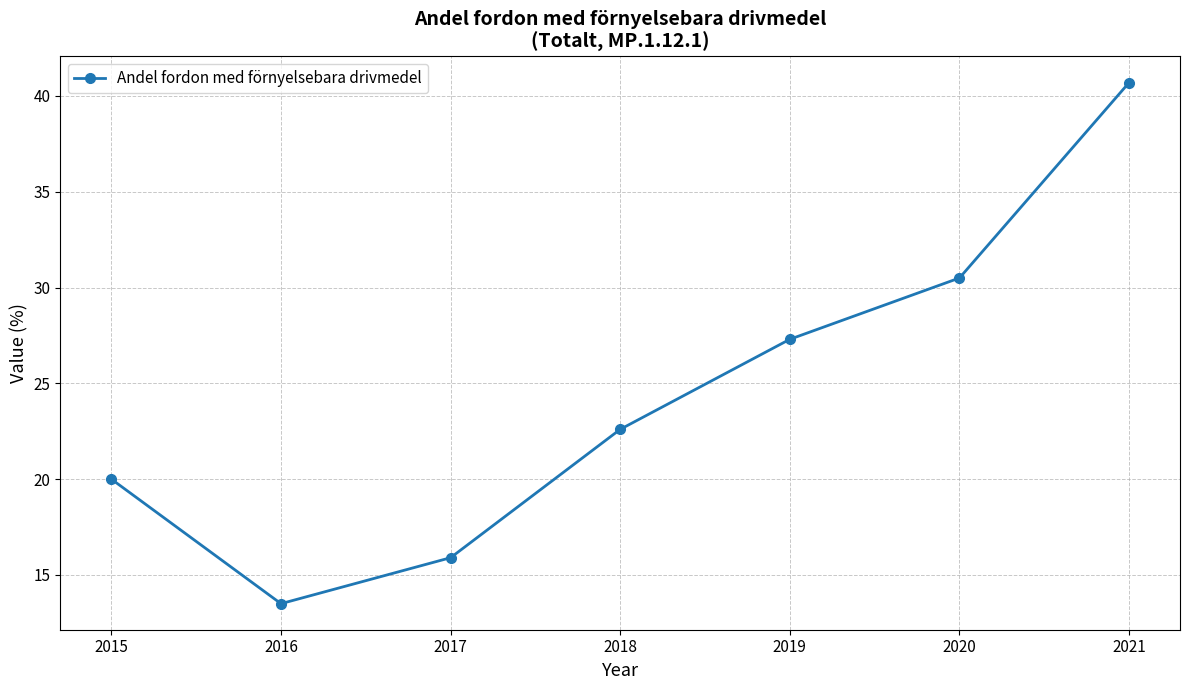

List the labels in order of value, largest first.

2021, 2020, 2019, 2018, 2015, 2017, 2016